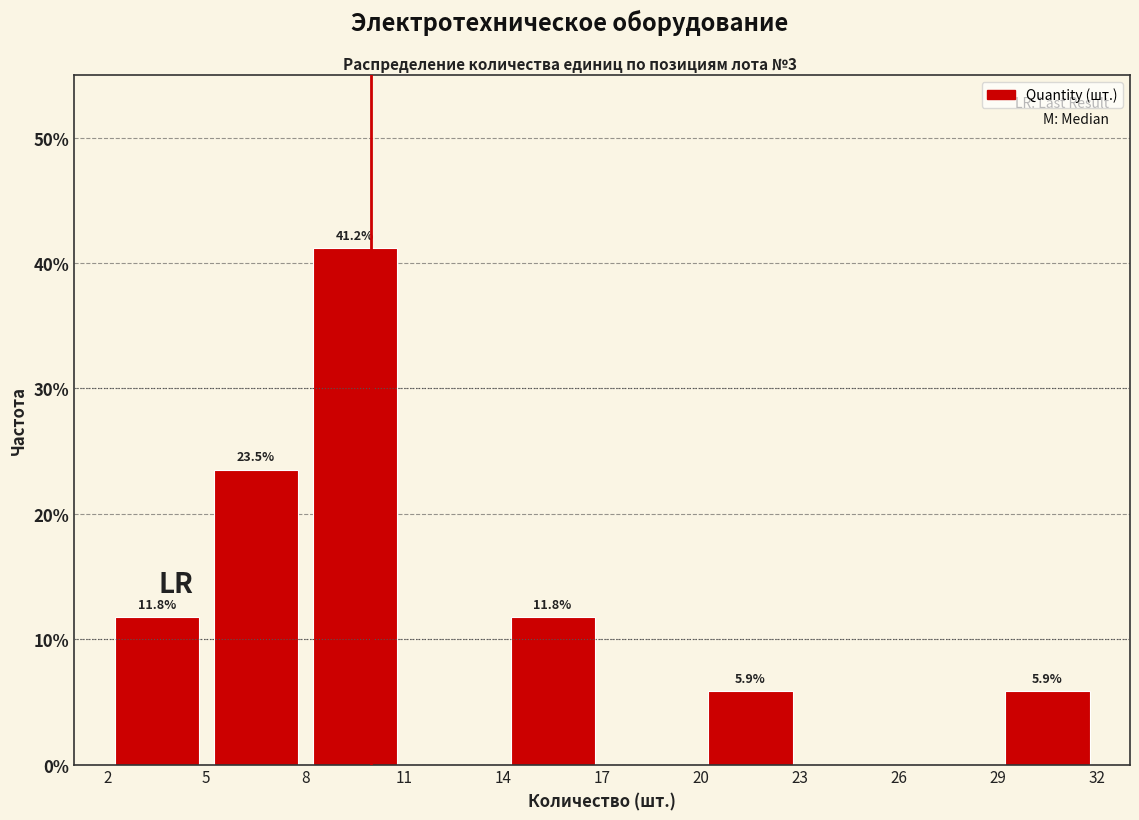

Over which range of the x-axis is the bar tallest?

8 to 11